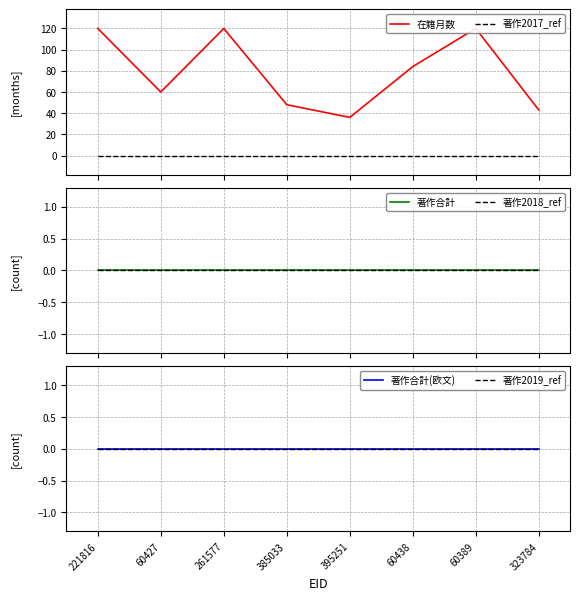

How many data points does each series have?

8